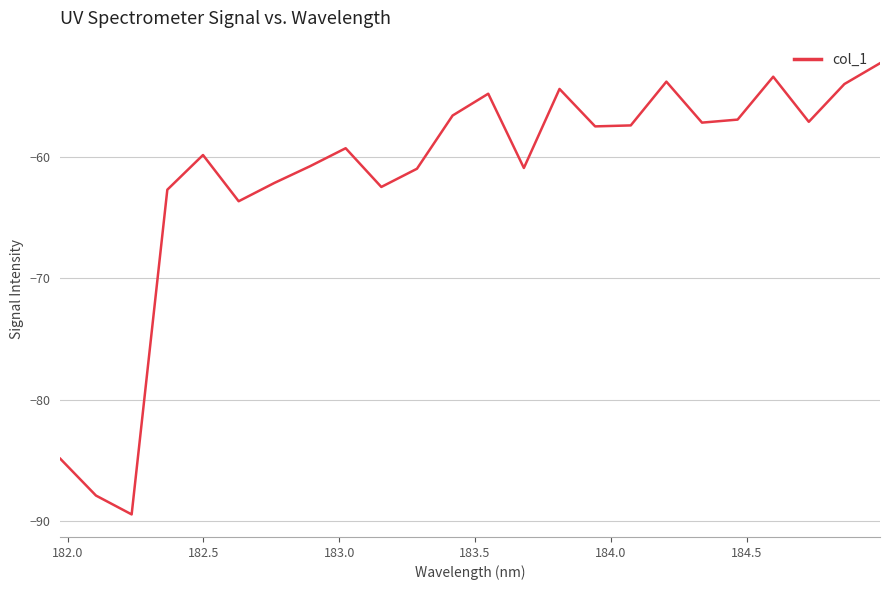

What is the difference between the maximum and minimum values?

37.2